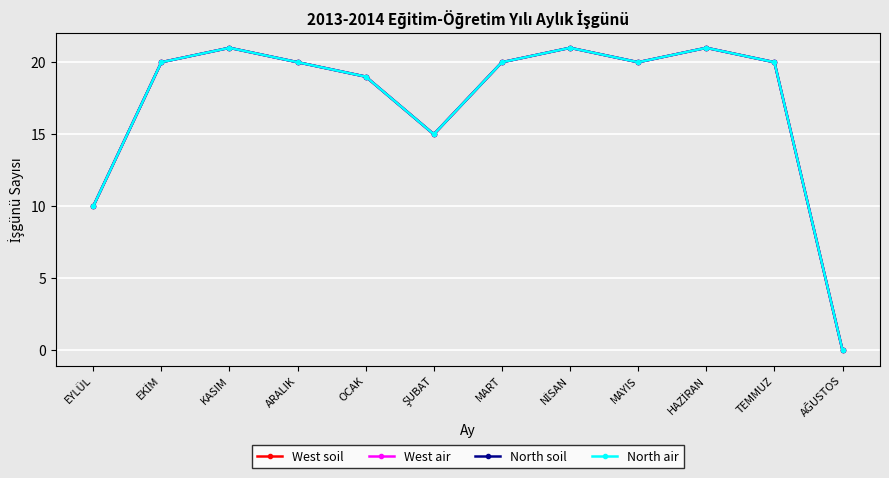

The West soil series shows 10 at EYLÜL. True or false?

True